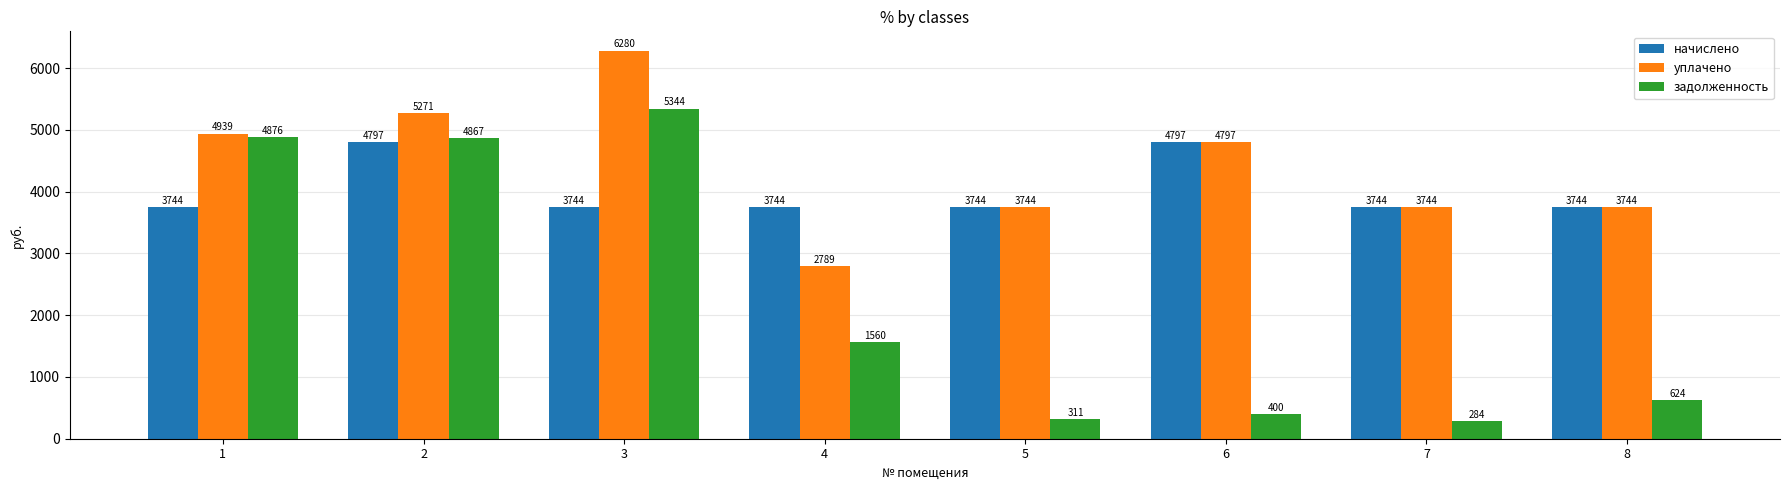

What is the average value of the задолженность series?

2283.3